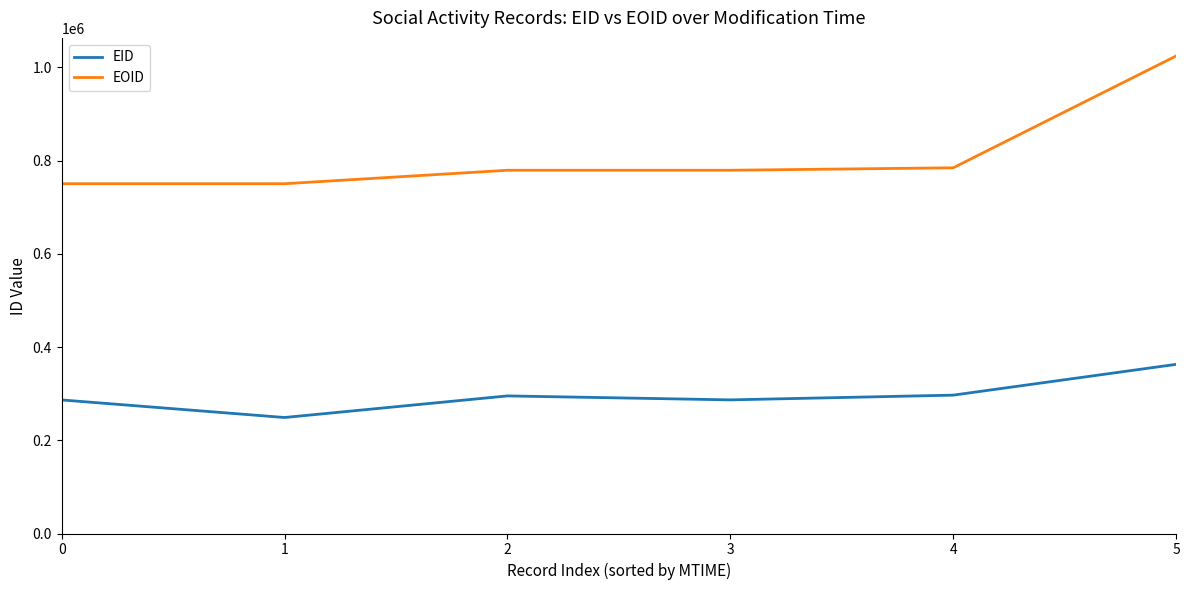

True or false: EID and EOID intersect in this chart.

False